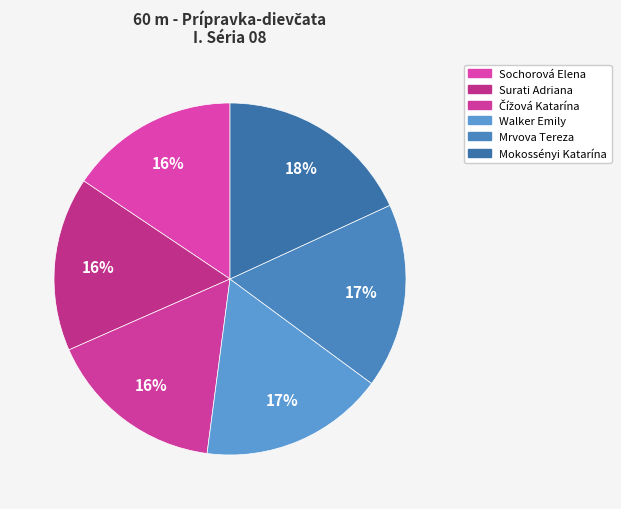

To the nearest percent, what is the average slice percentage?

17%